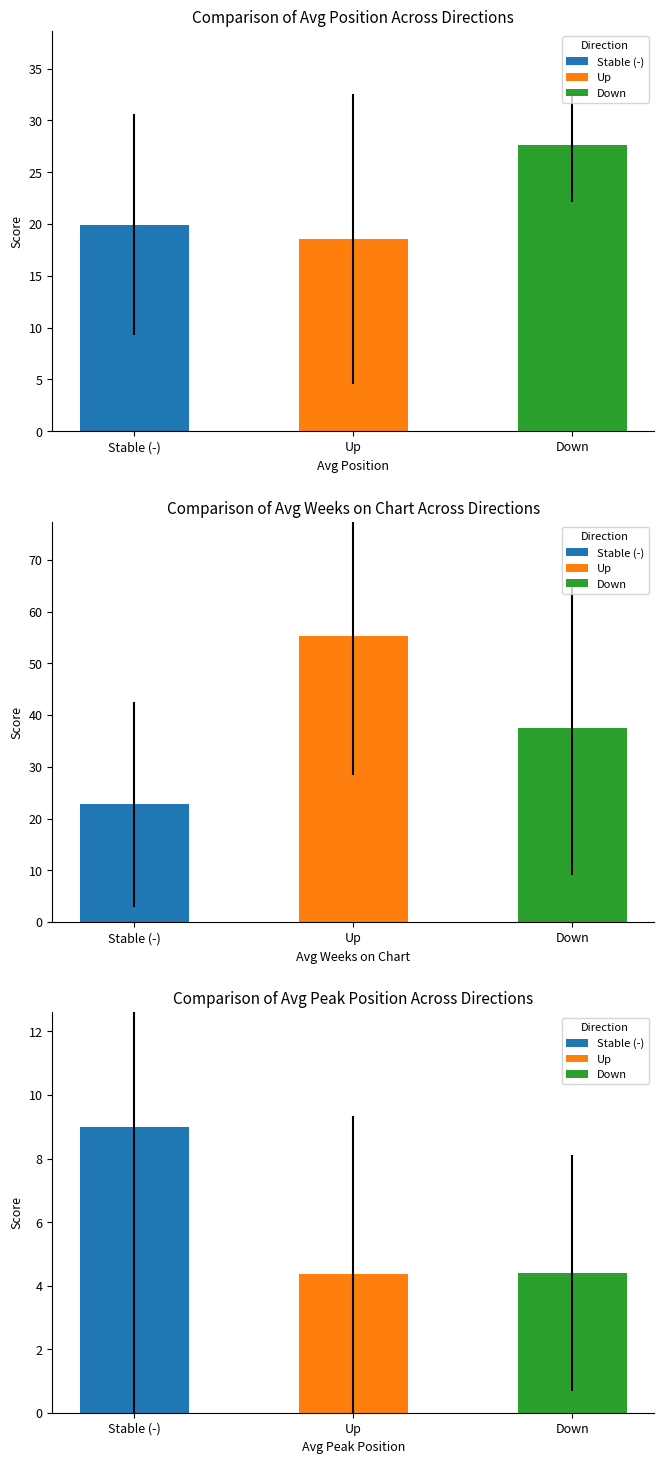

Is the value of Avg Weeks on Chart at - greater than the value of Avg Peak Position at down?

Yes